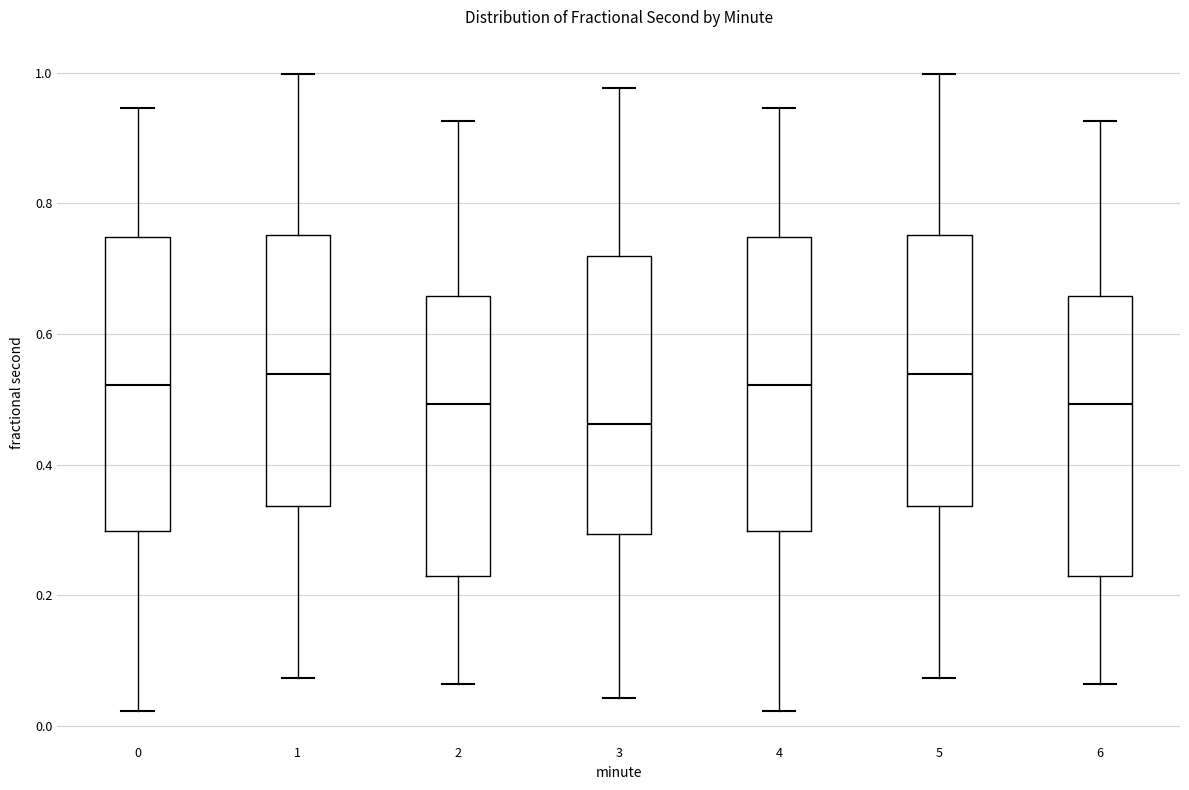

Reading left to right, read every box against the y-axis: the position of its median line, the range the box covers, and the ends of its whiskers. The values are not printed on the chart, so give them approximately, as read against the axis.

0: median 0.52, box 0.30 to 0.74, whiskers 0.02 to 0.94
1: median 0.54, box 0.34 to 0.76, whiskers 0.08 to 1.00
2: median 0.50, box 0.22 to 0.66, whiskers 0.06 to 0.92
3: median 0.46, box 0.30 to 0.72, whiskers 0.04 to 0.98
4: median 0.52, box 0.30 to 0.74, whiskers 0.02 to 0.94
5: median 0.54, box 0.34 to 0.76, whiskers 0.08 to 1.00
6: median 0.50, box 0.22 to 0.66, whiskers 0.06 to 0.92